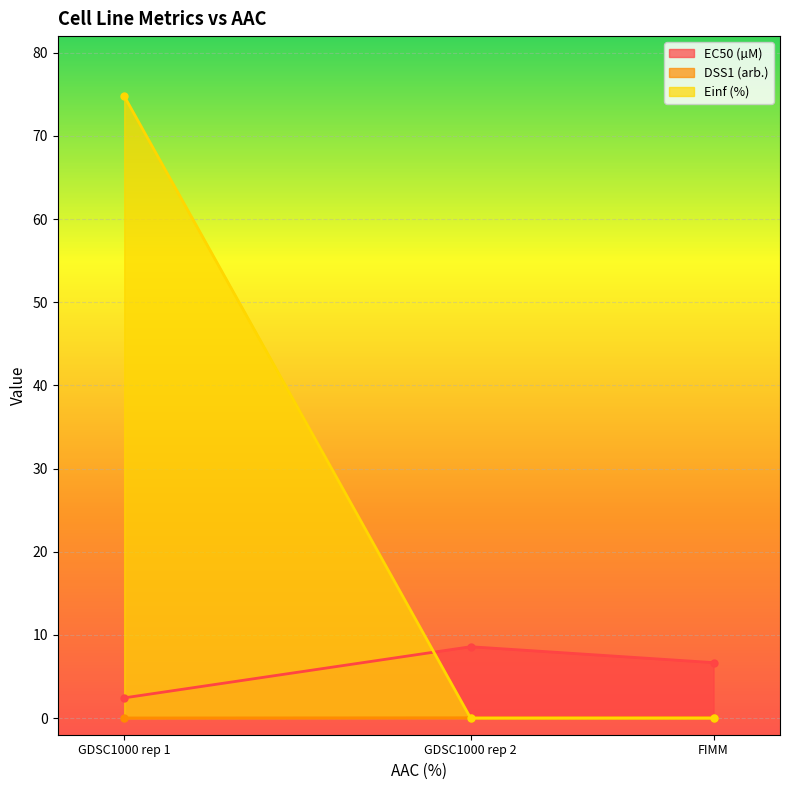

What position from the right is GDSC1000 rep 1?

3